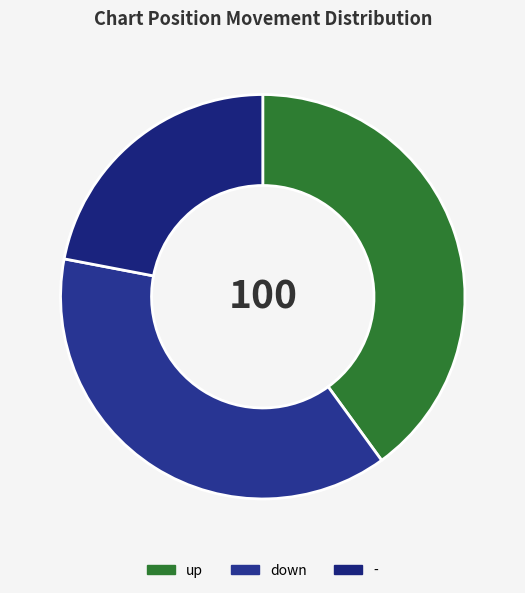

Between down and up, which is larger?

up